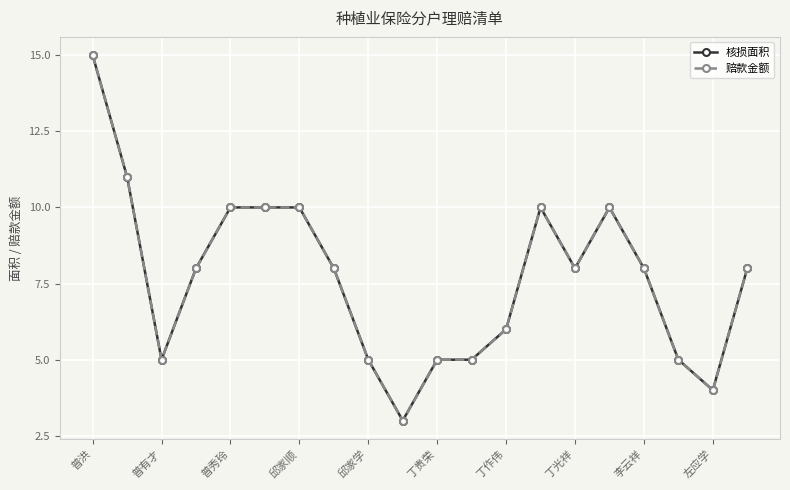

Is this an area chart (filled region under the line)?

No